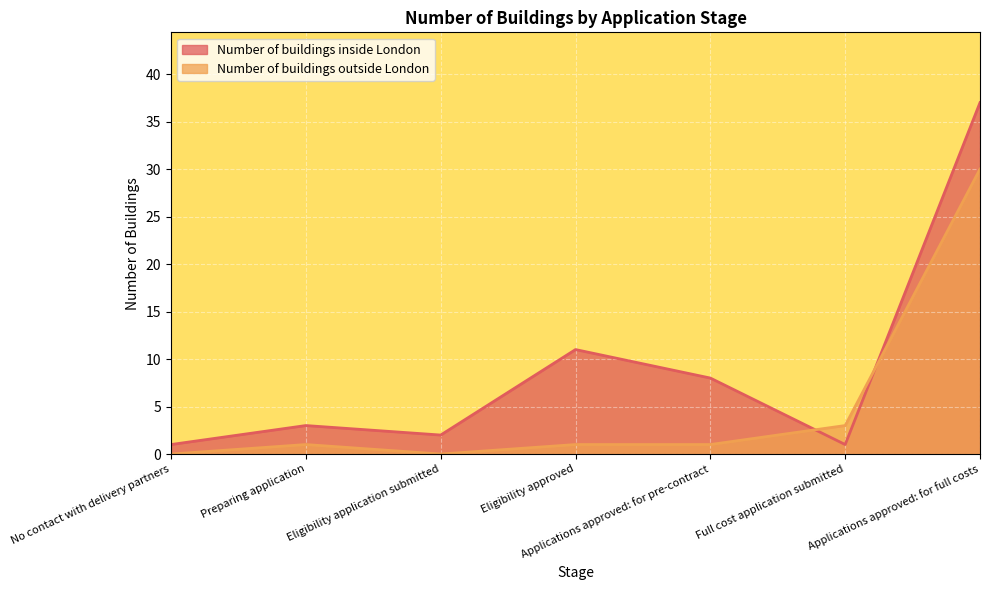

Does the chart display data point markers on the line(s)?

No